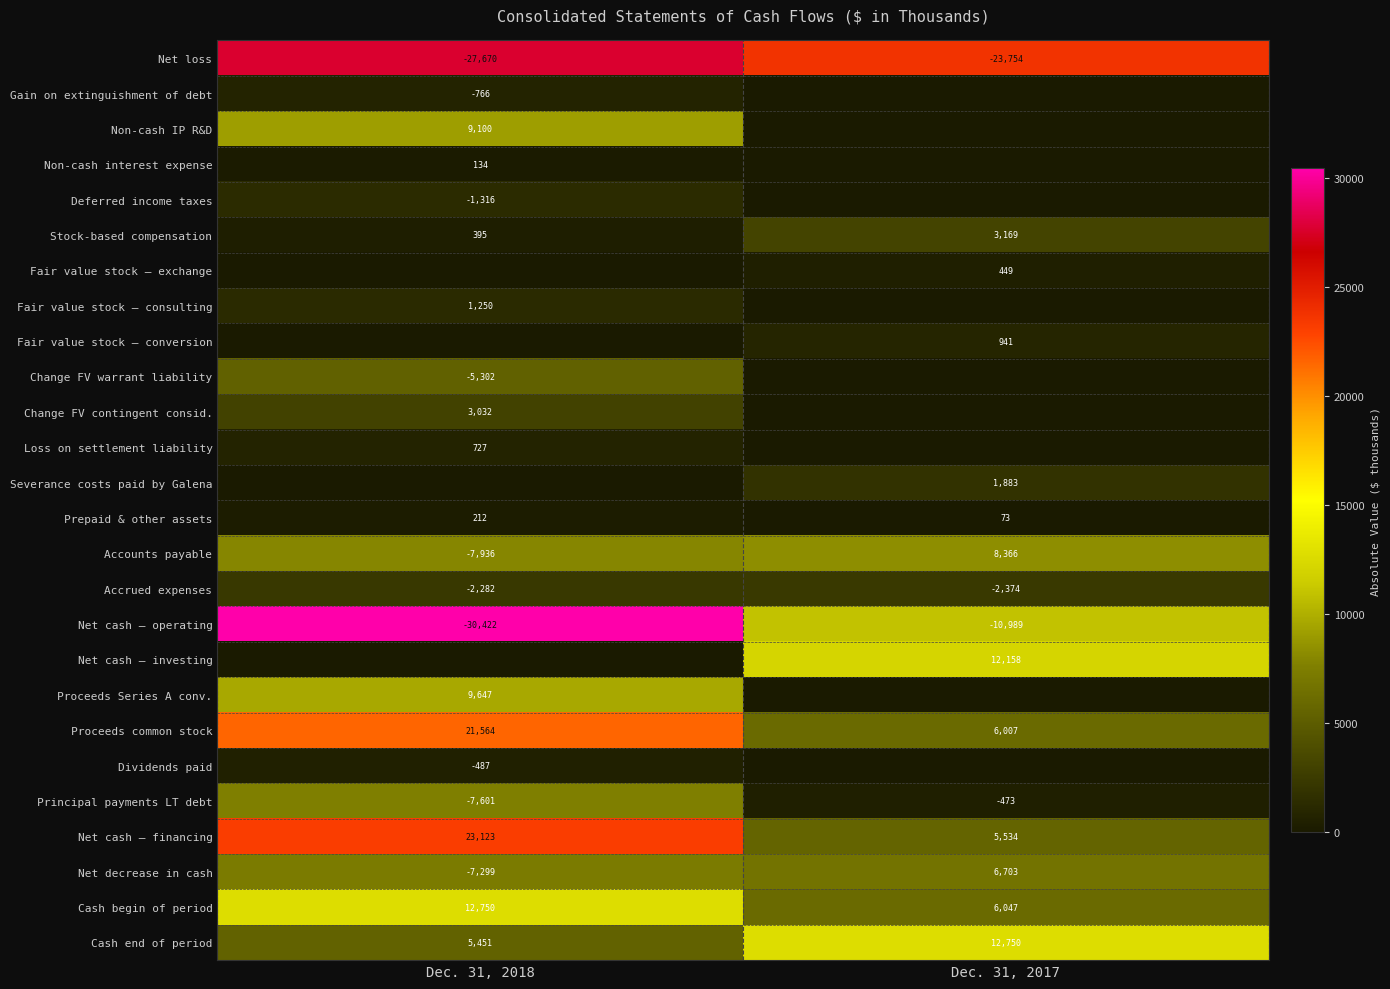

True or false: Gain on extinguishment of debt has a value of -1010 at Dec. 31, 2018.

False